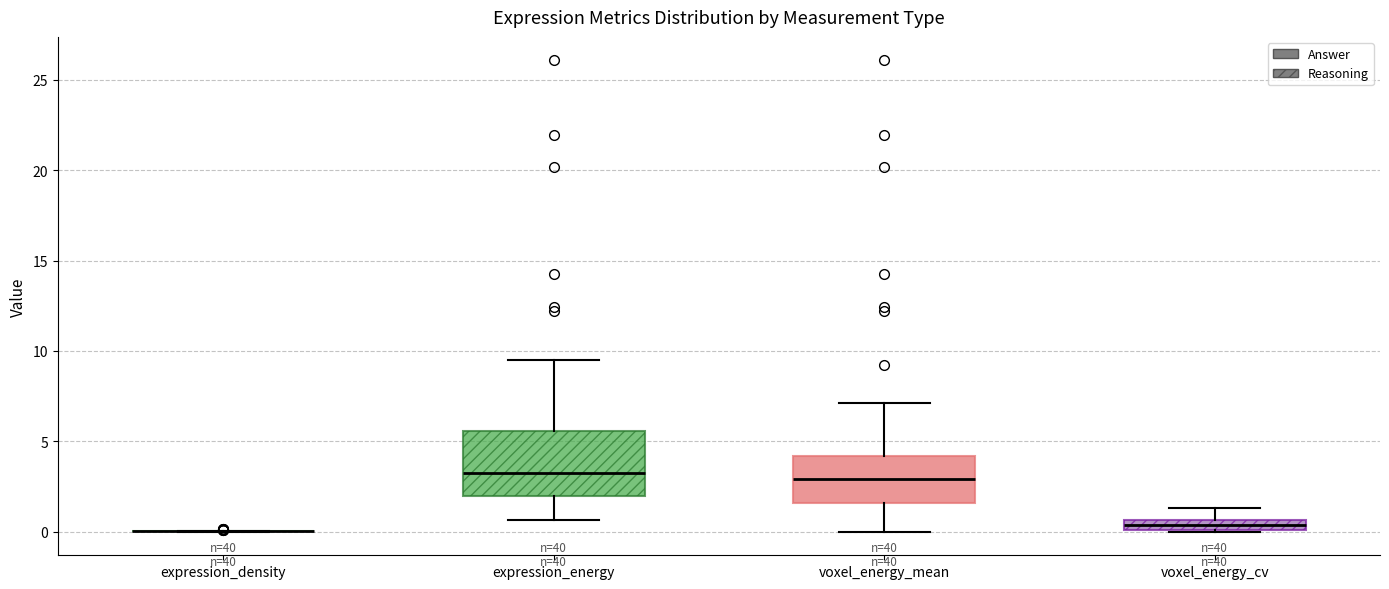

Which box is the tallest, from its lower edge to its upper edge?

expression_energy